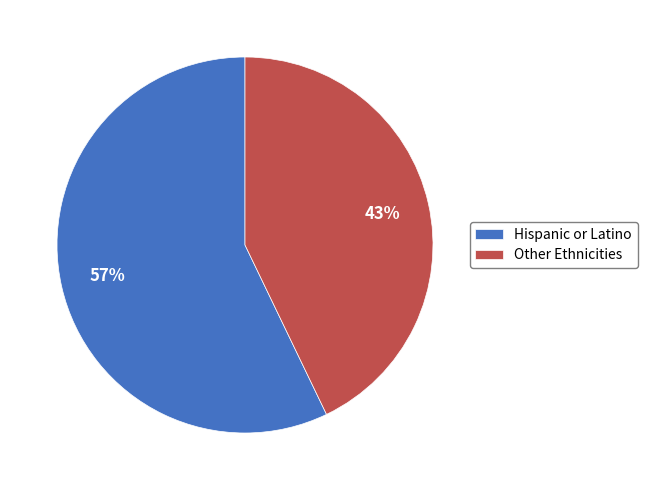

Approximately how many times larger is the value at Other Ethnicities compared to Hispanic or Latino?

0.8